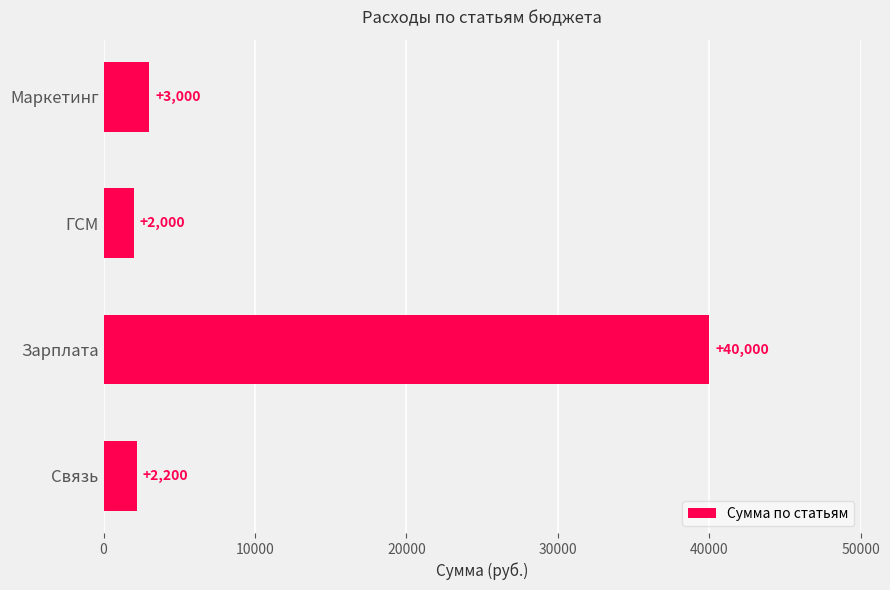

Does the chart contain stacked bars?

No